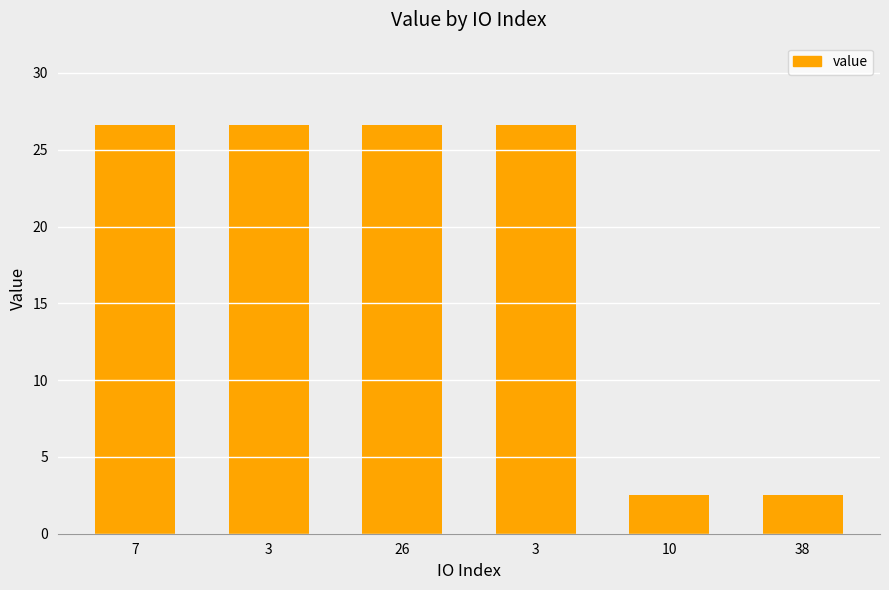

Which label corresponds to the largest value in the chart?

26